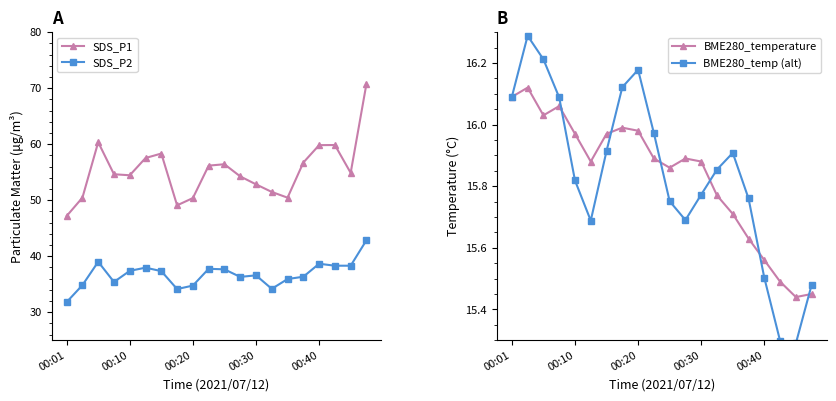

What is the value of the BME280_temperature point at the 7th from the left?

16.0